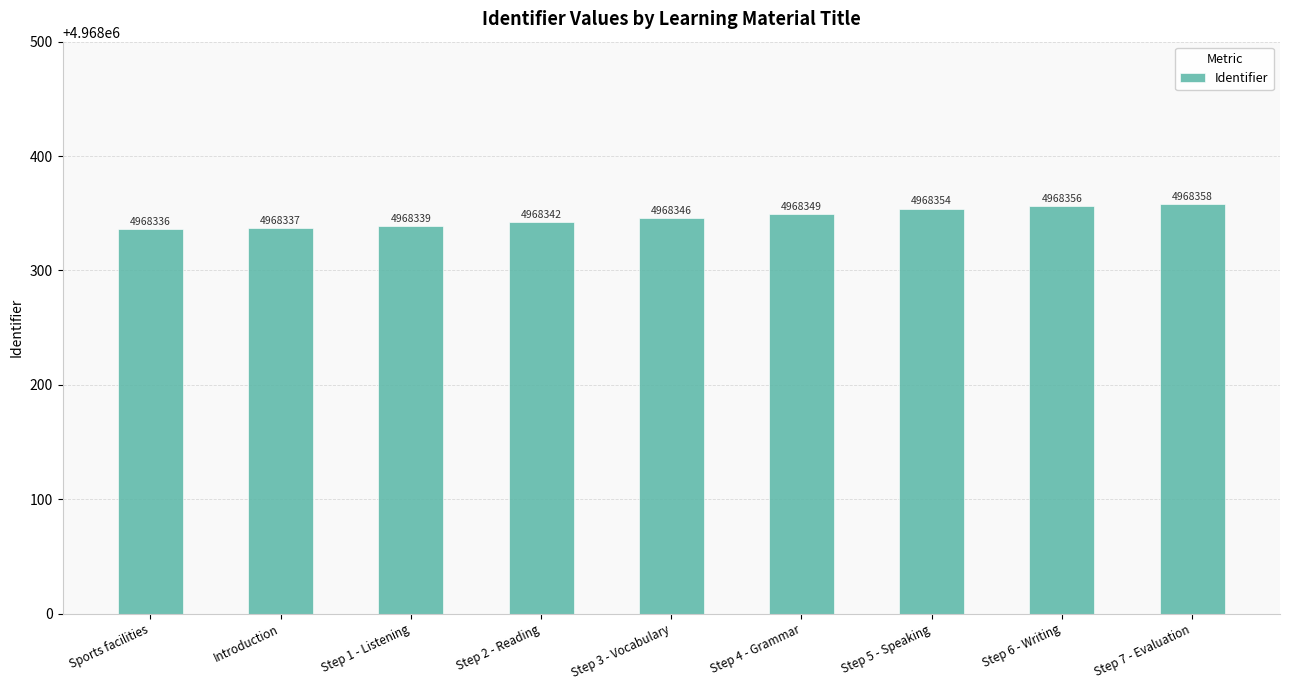

What is the ratio of the value at Step 5 - Speaking to the value at Step 7 - Evaluation?

1.0